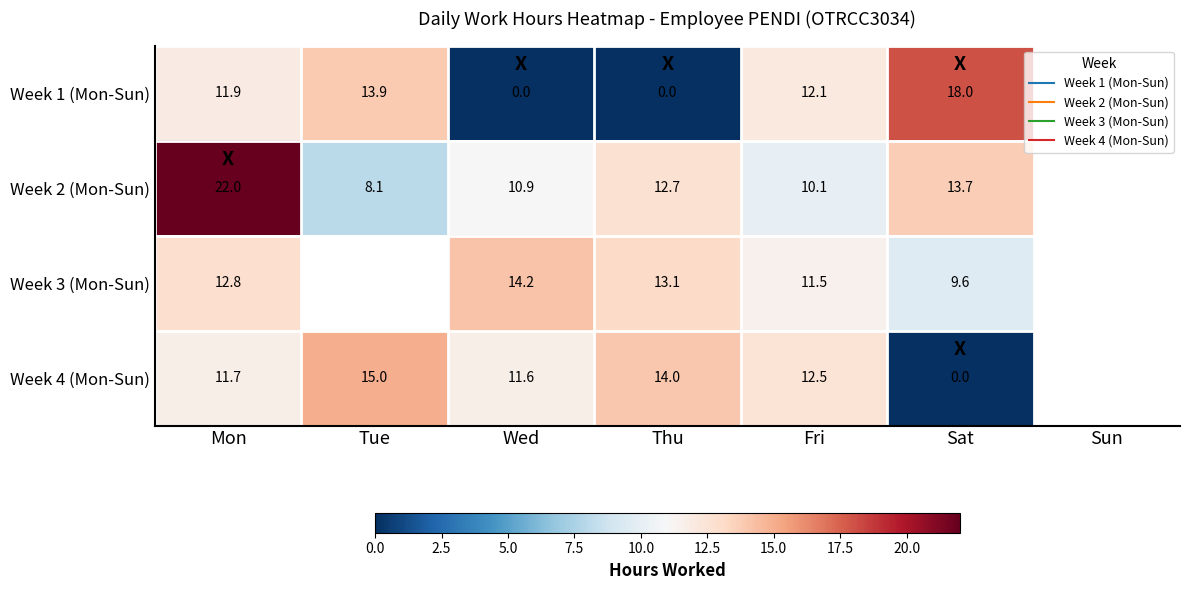

True or false: Week 1 (Mon-Sun) has a value of -11.7 at Wed.

False